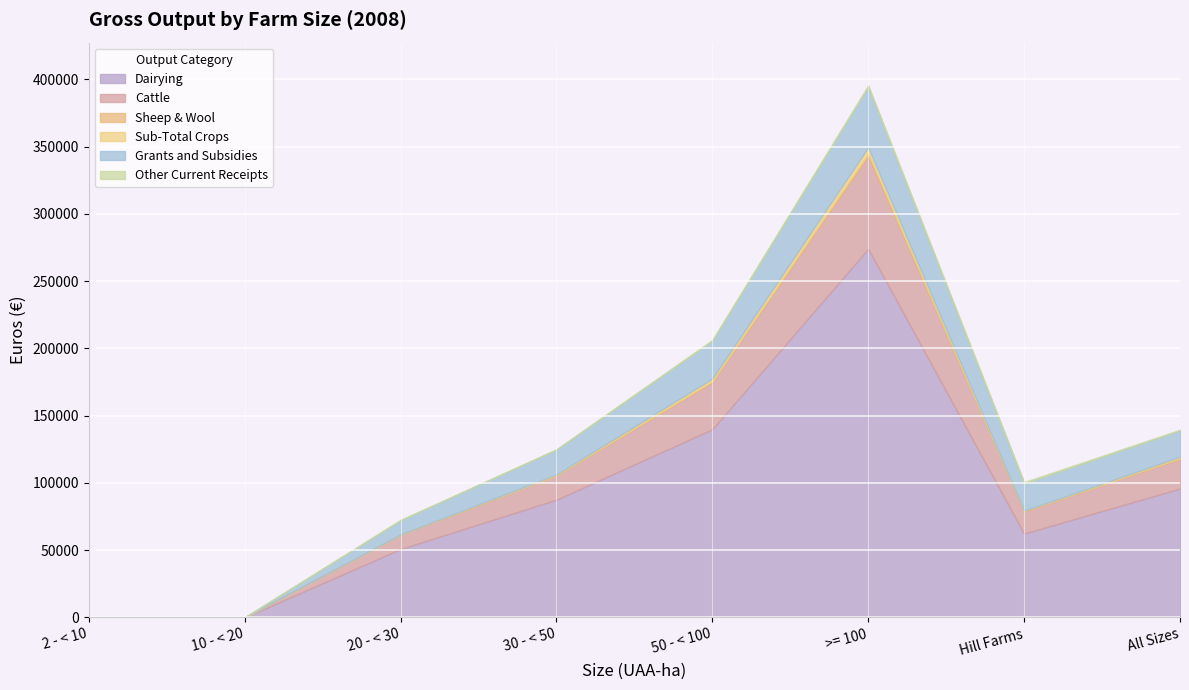

At which label does Sub-Total Crops first exceed 536?

50 - < 100